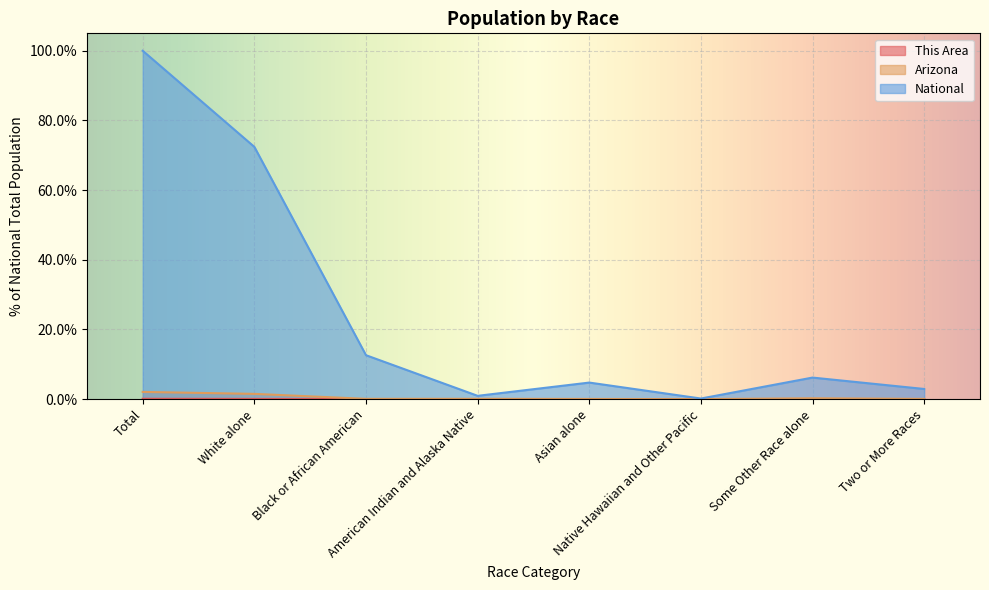

What is the difference between the highest and lowest values at Asian alone?

4.7